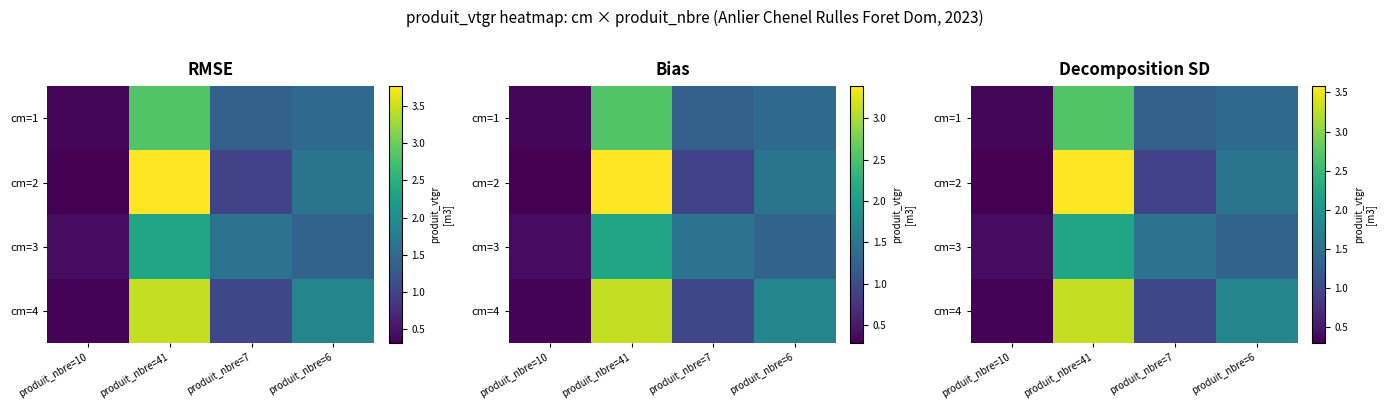

Which category has the highest value across all series?

produit_nbre=41